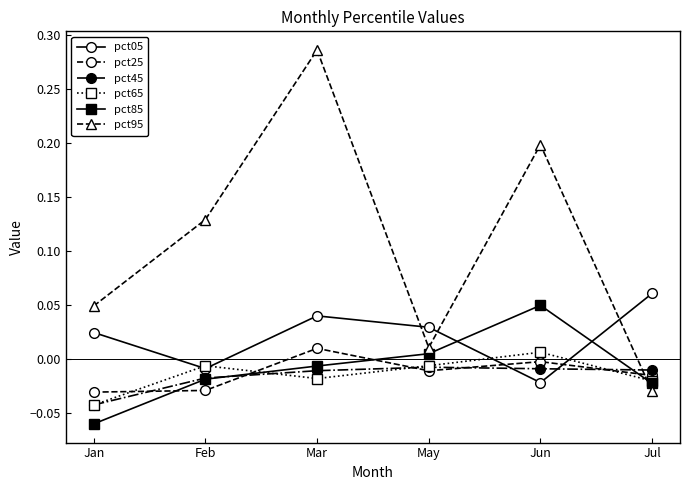

The pct45 series shows -0.0 at May. True or false?

True